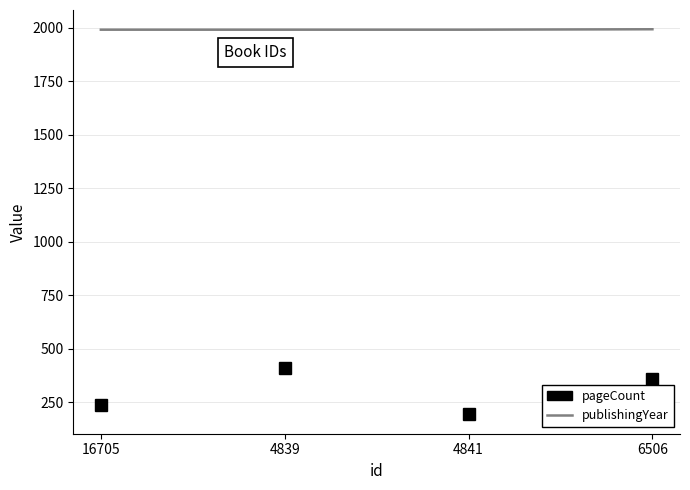

What is the minimum value for publishingYear?

1992